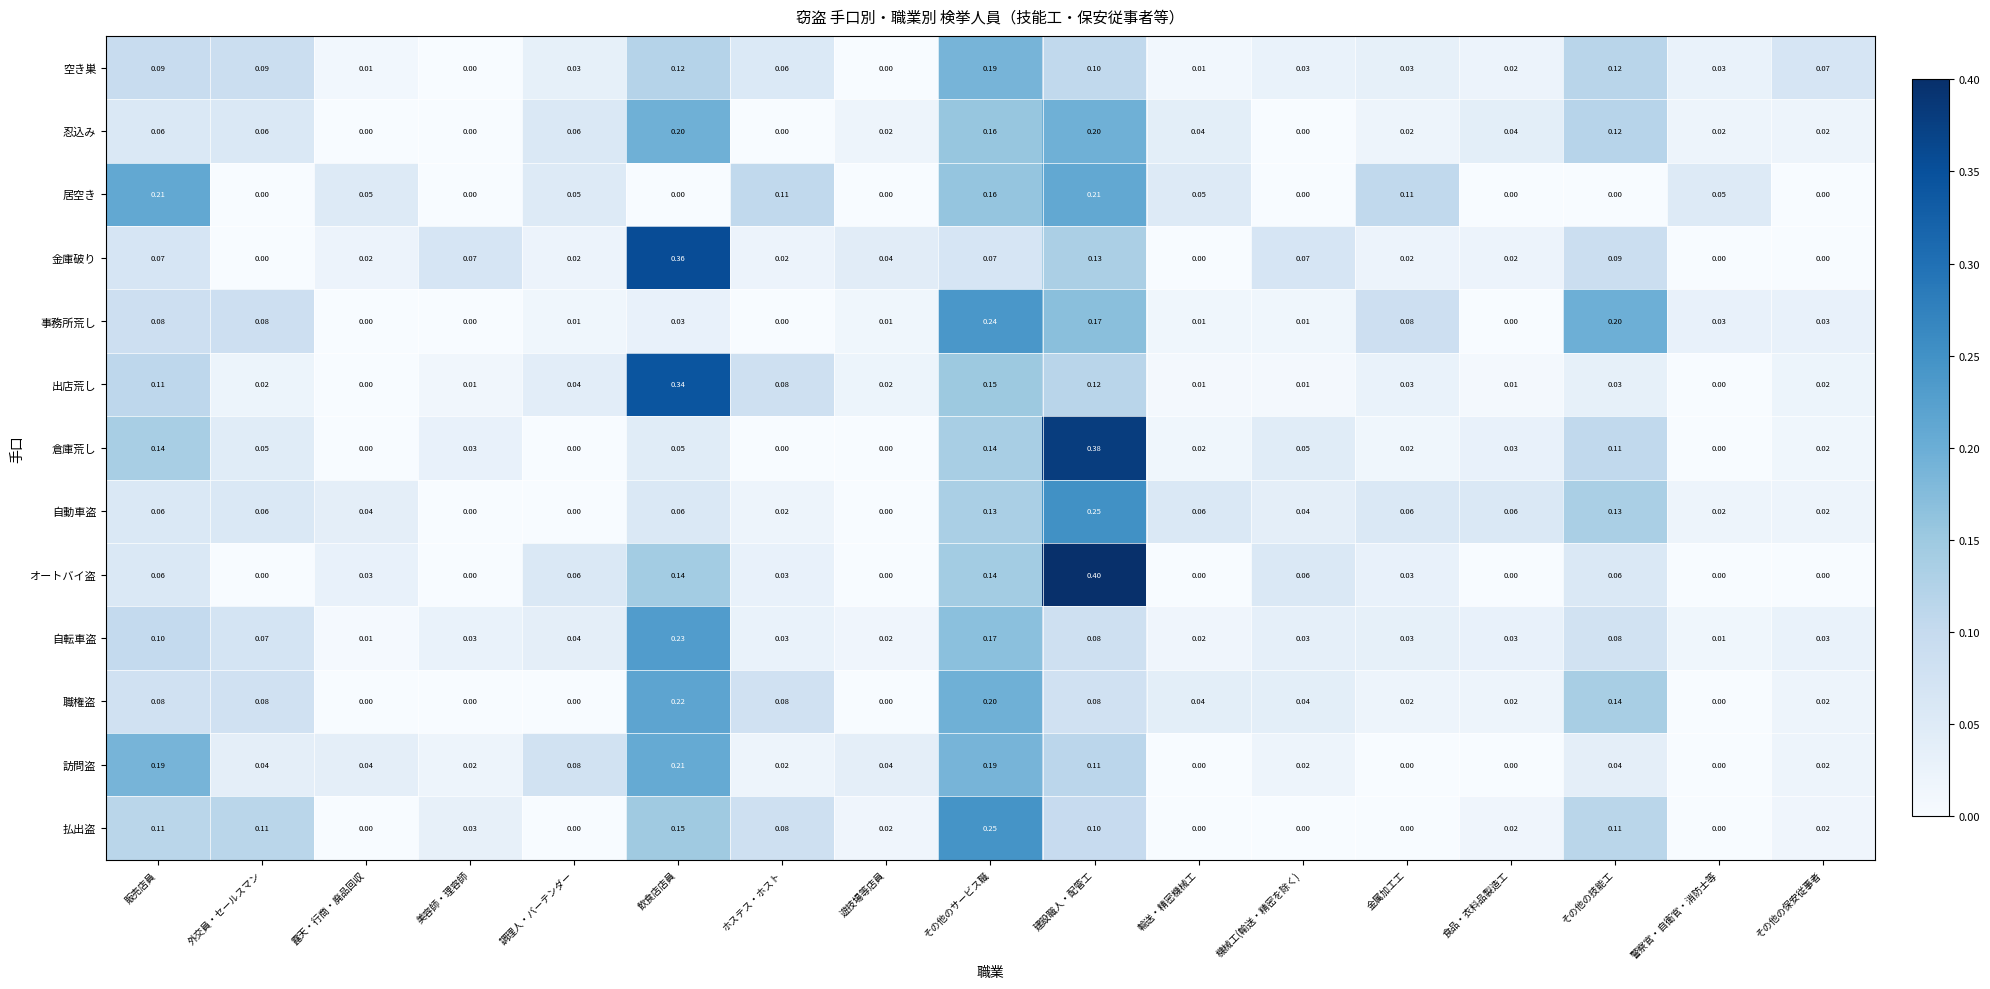

Which series has the largest range (max minus min)?

オートバイ盗